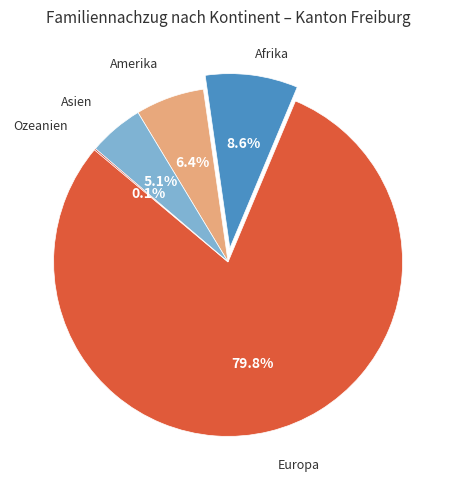

Rank the categories by value from highest to lowest.

Europa, Afrika, Amerika, Asien, Ozeanien